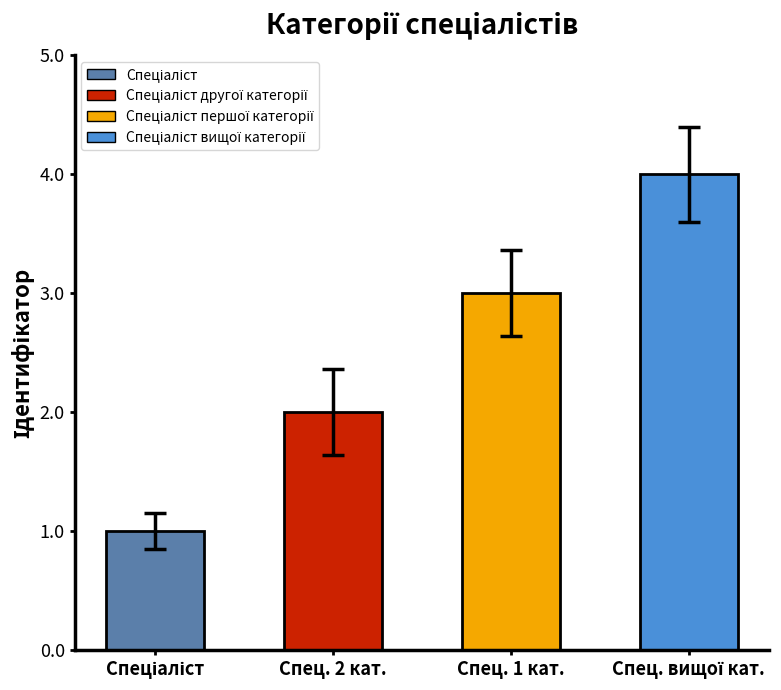

What is the difference between the values at Спеціаліст другої категорії and Спеціаліст вищої категорії?

2